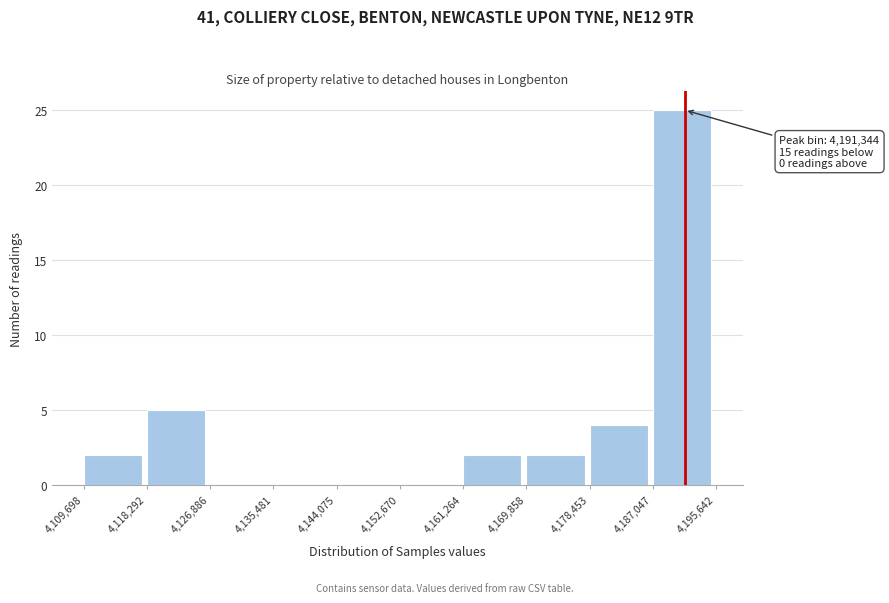

Over which range of the x-axis is the bar tallest?

4,187,047 to 4,195,642